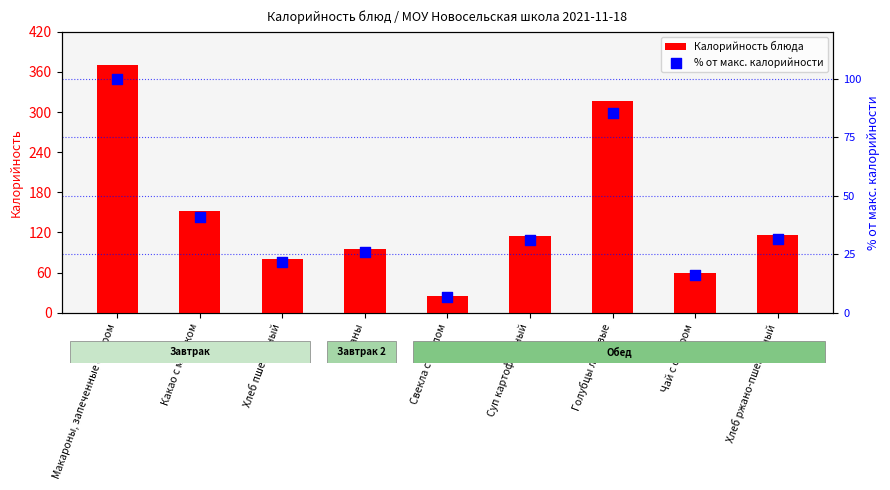

At how many categories does at least one series exceed 245?

2